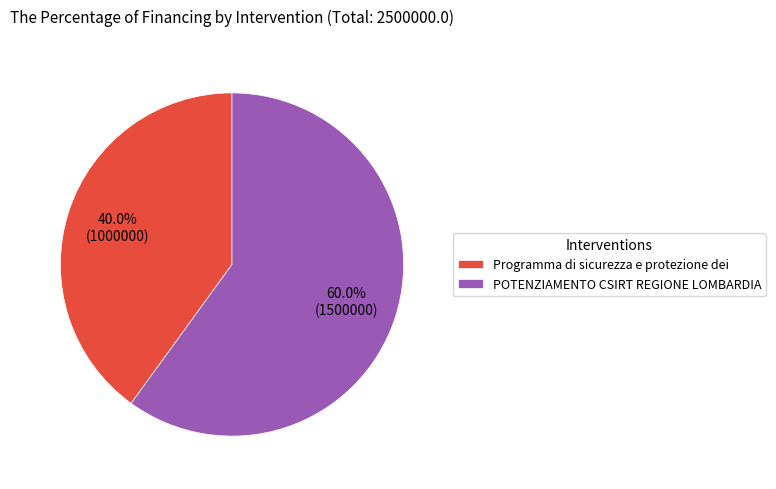

What percentage do Programma di sicurezza e protezione dei and POTENZIAMENTO CSIRT REGIONE LOMBARDIA together represent?

100.0%